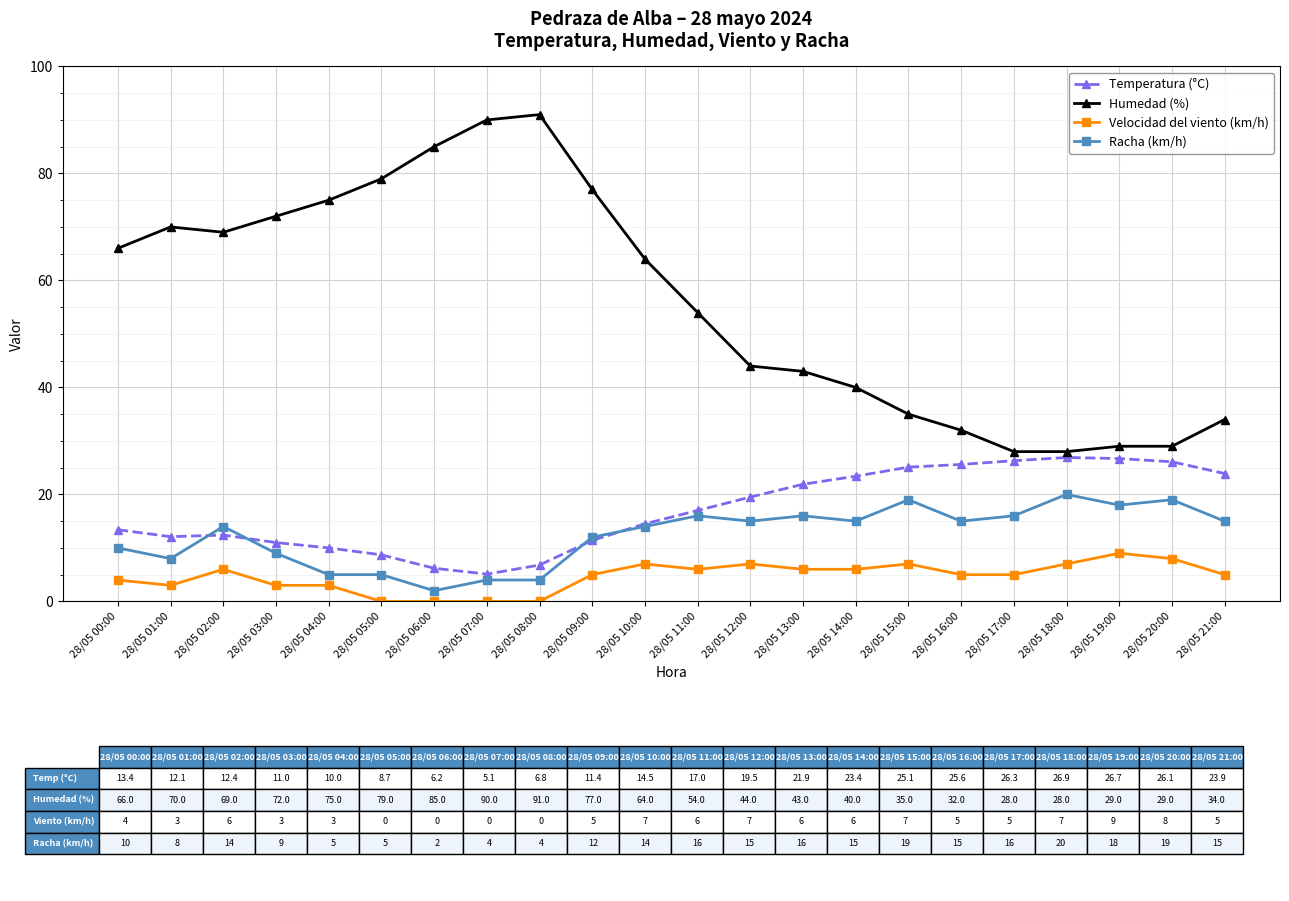

Is it true that Humedad (%) equals 19.4 at 28/05 21:00?

False